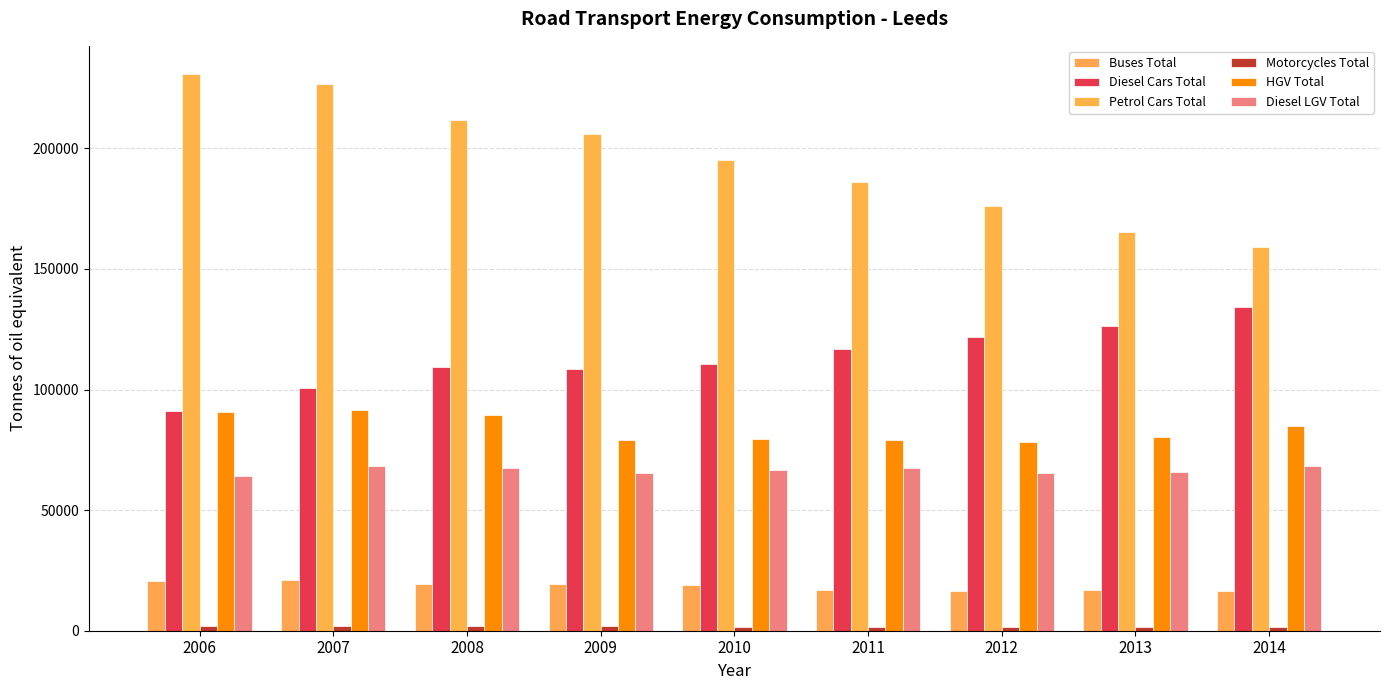

Which series has the largest total across all categories?

Petrol Cars Total